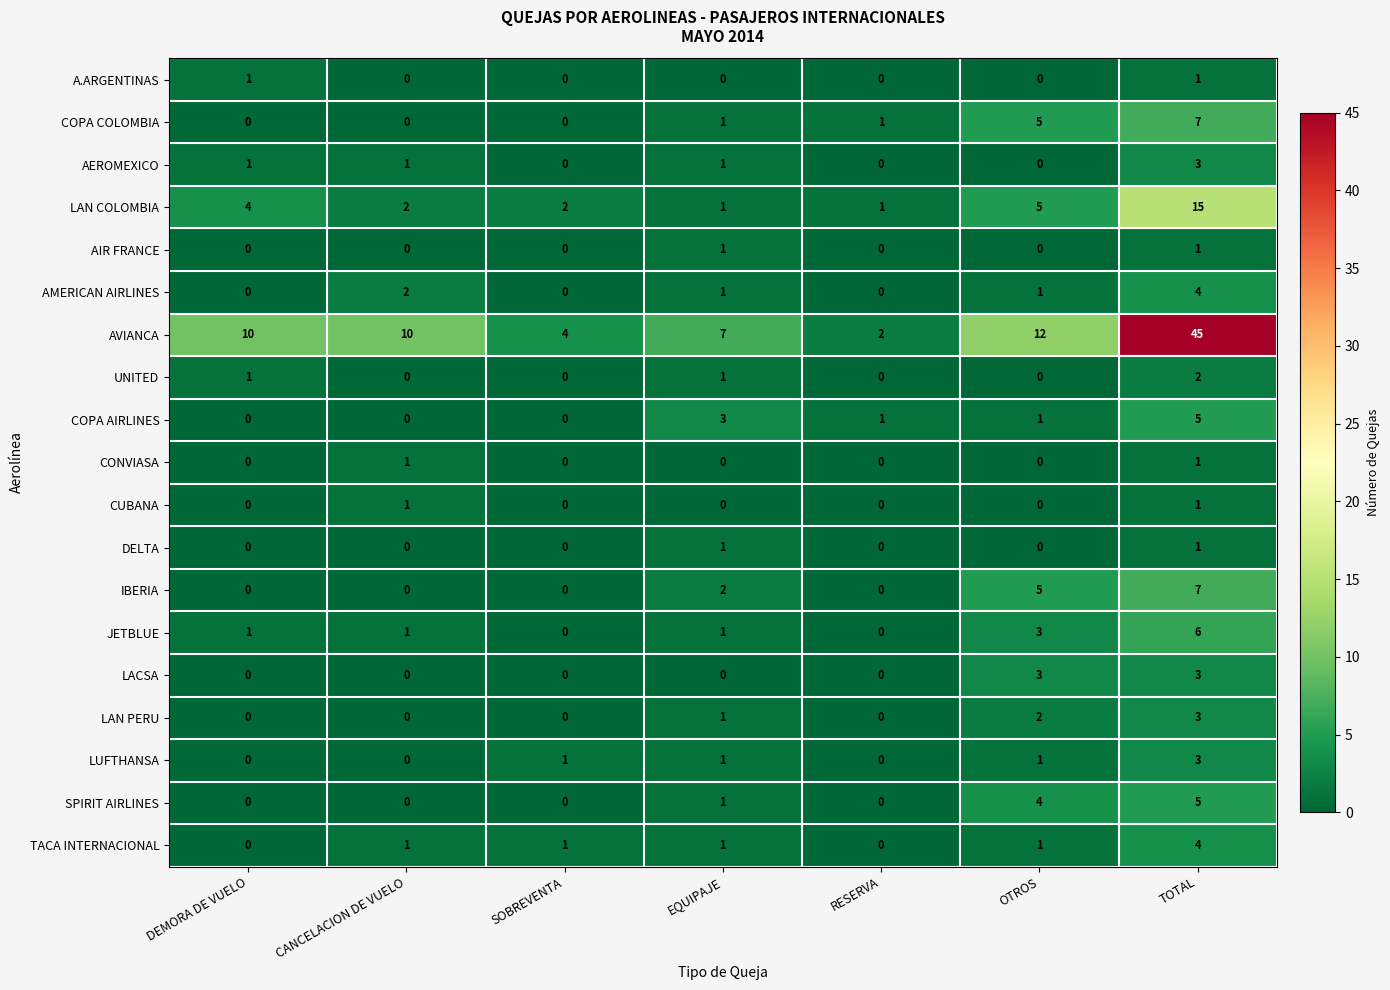

Count the number of categories in the chart.

7